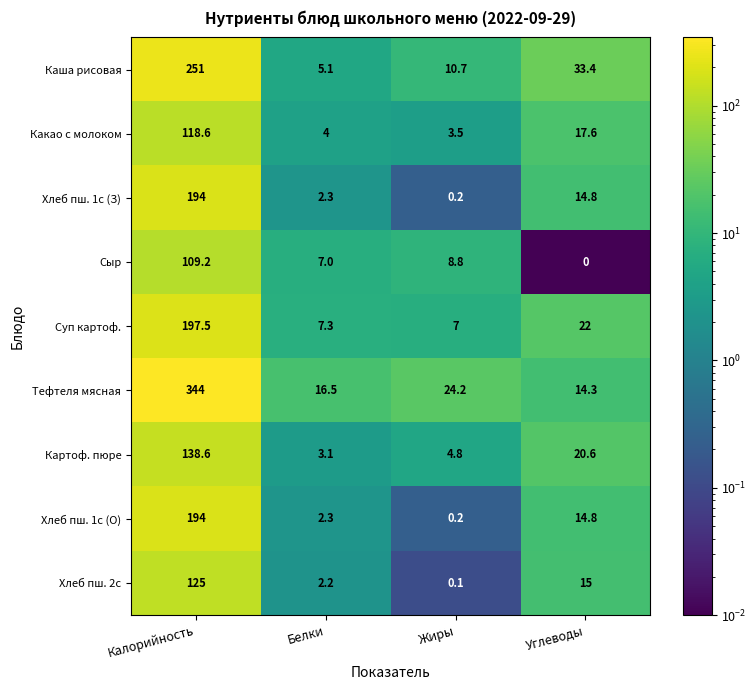

At which category does the chart reach its minimum across all series?

Углеводы